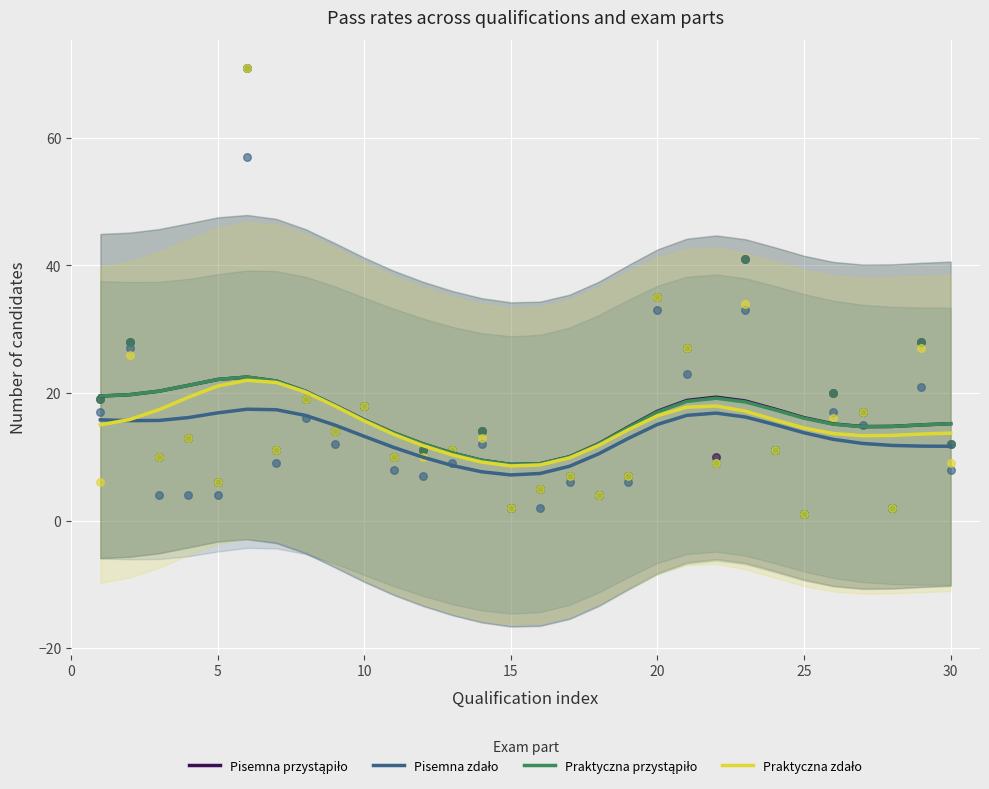

Which series has the largest total across all categories?

Pisemna przystąpiło